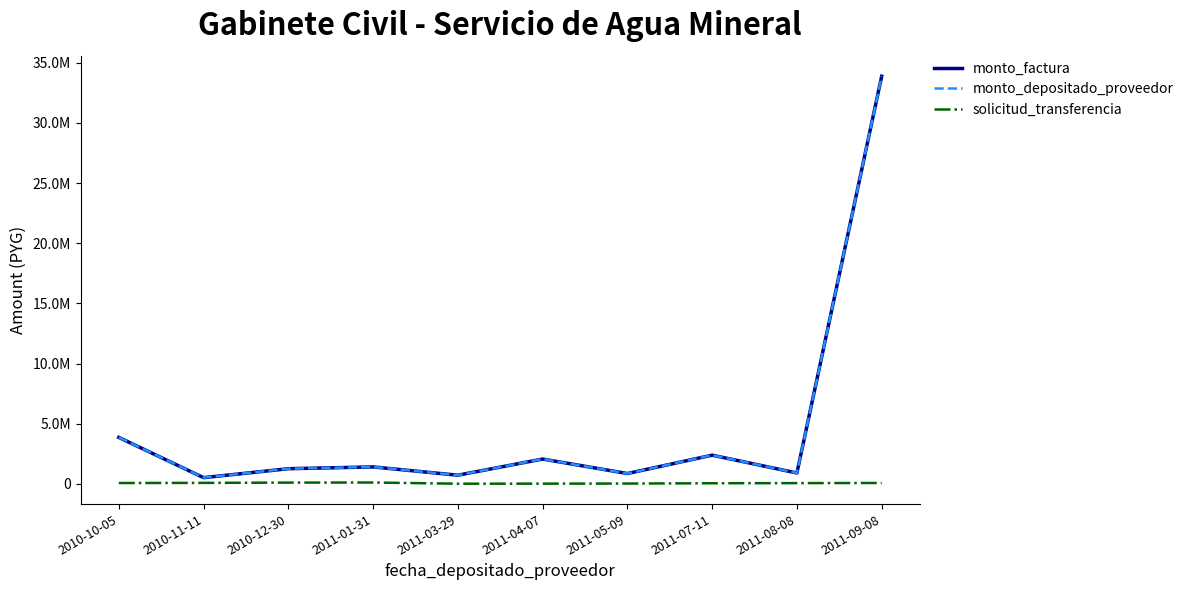

At which category is the sum across all series the highest?

2011-09-08